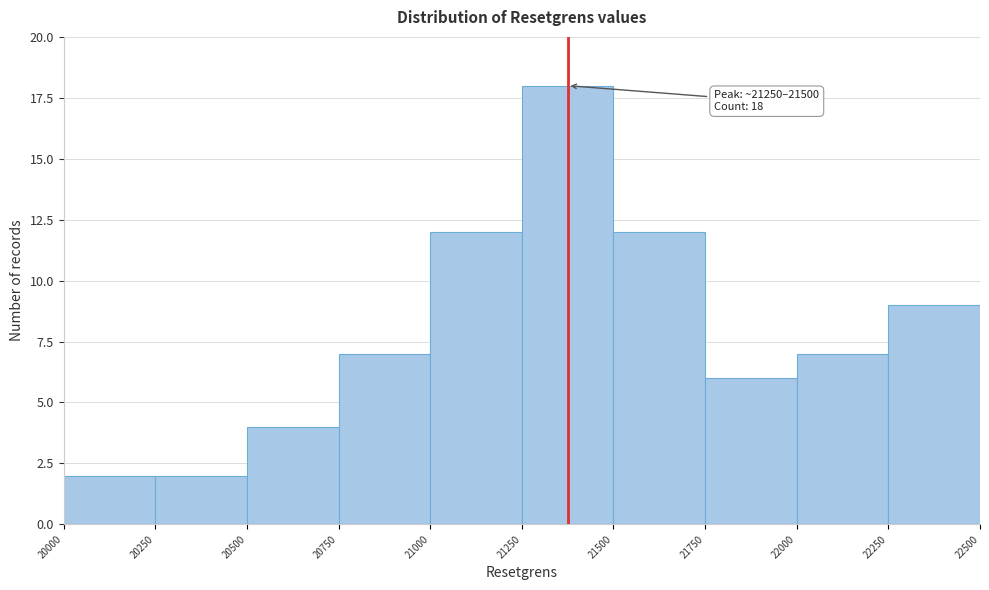

Over which range of the x-axis is the bar tallest?

21250 to 21500